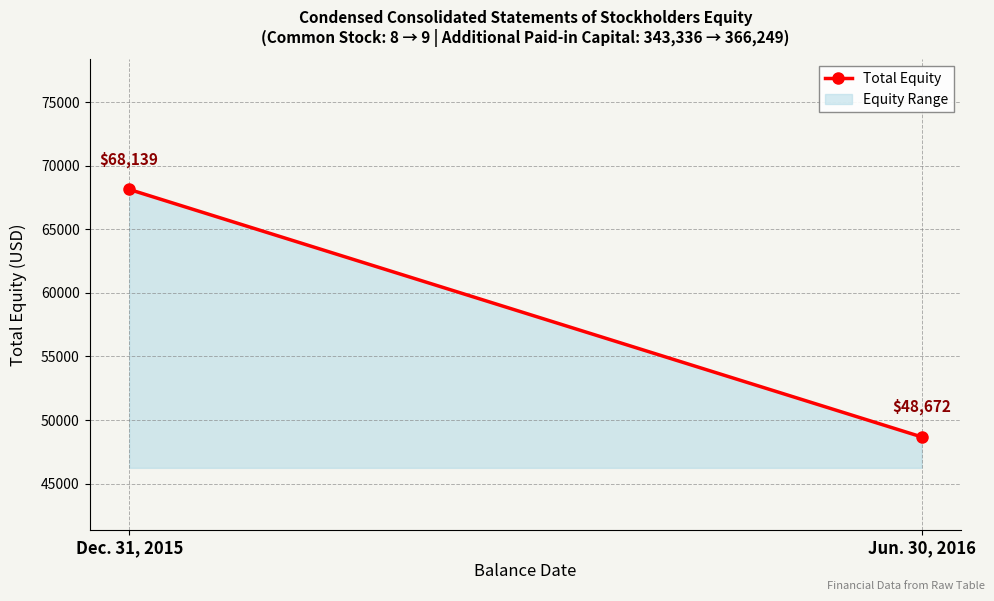

True or false: the data shows 68139 at Dec. 31, 2015.

True